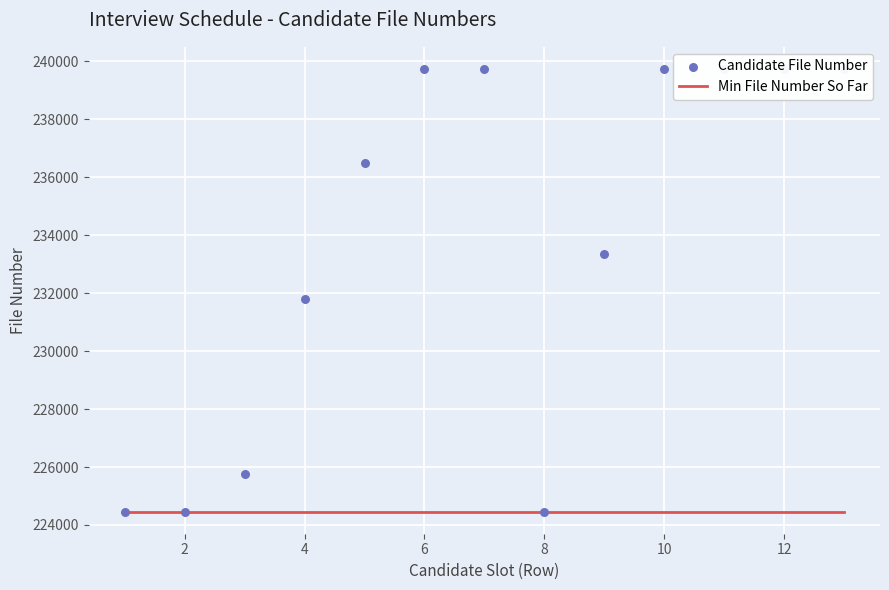

Which series has the largest total across all categories?

Candidate File Number